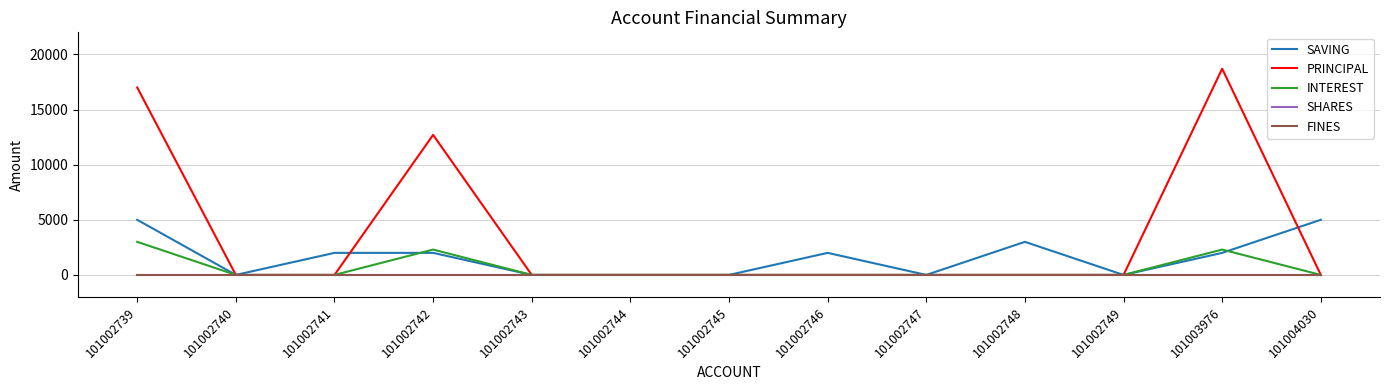

What is the greatest value displayed?

18700